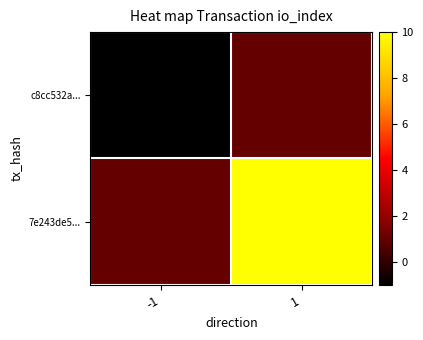

Reading right to left, transcribe all the data shown in this chart.

c8cc532a...: 1=1	-1=-1
7e243de5...: 1=10	-1=1